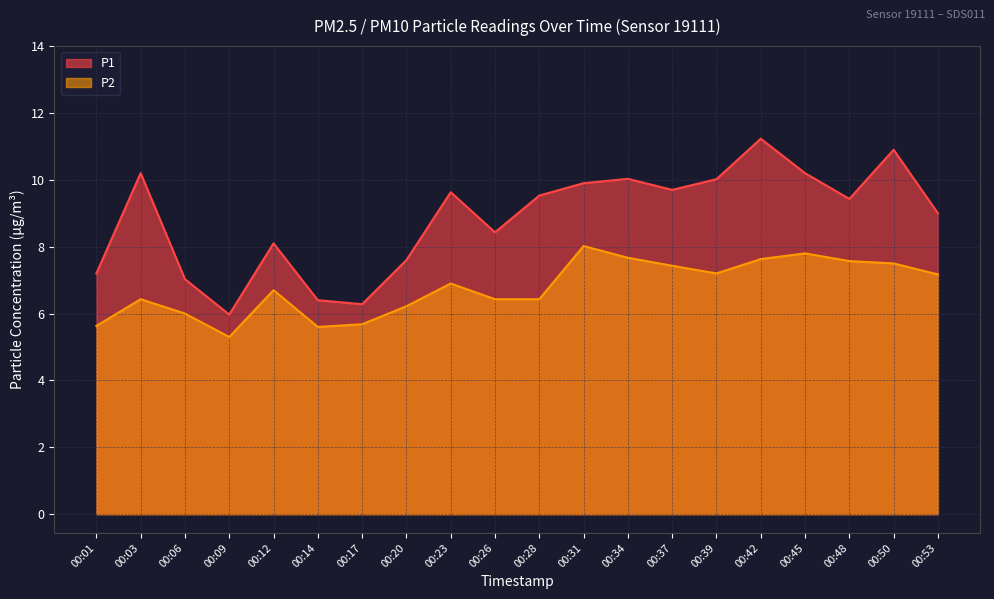

What is the total value across all series at 00:20?

13.8